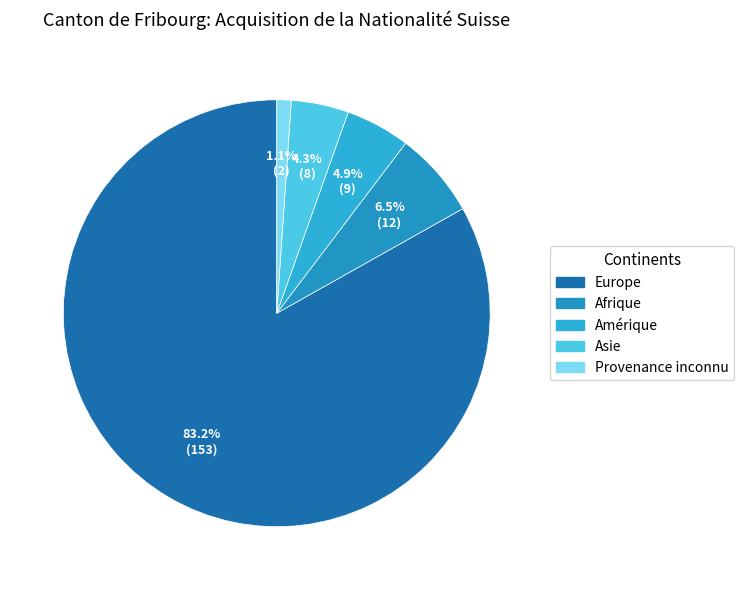

How many slices are in this pie chart?

5